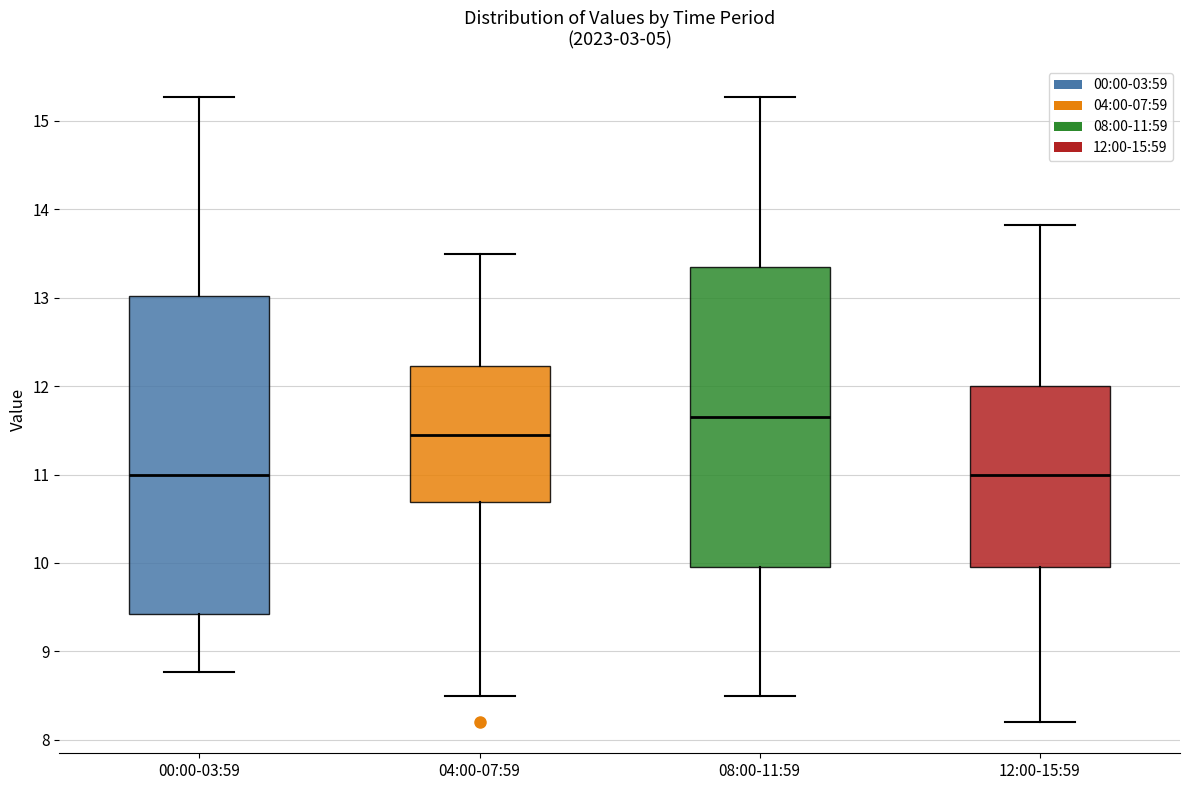

Reading left to right, transcribe this box plot: for each box, give where its median line is, the range the box spans, and where its two whiskers end, as read against the y-axis. The values are not printed on the chart, so give them approximately, as read against the axis.

00:00-03:59: median 11.0, box 9.4 to 13.0, whiskers 8.8 to 15.3
04:00-07:59: median 11.5, box 10.7 to 12.2, whiskers 8.5 to 13.5
08:00-11:59: median 11.7, box 10.0 to 13.4, whiskers 8.5 to 15.3
12:00-15:59: median 11.0, box 10.0 to 12.0, whiskers 8.2 to 13.8